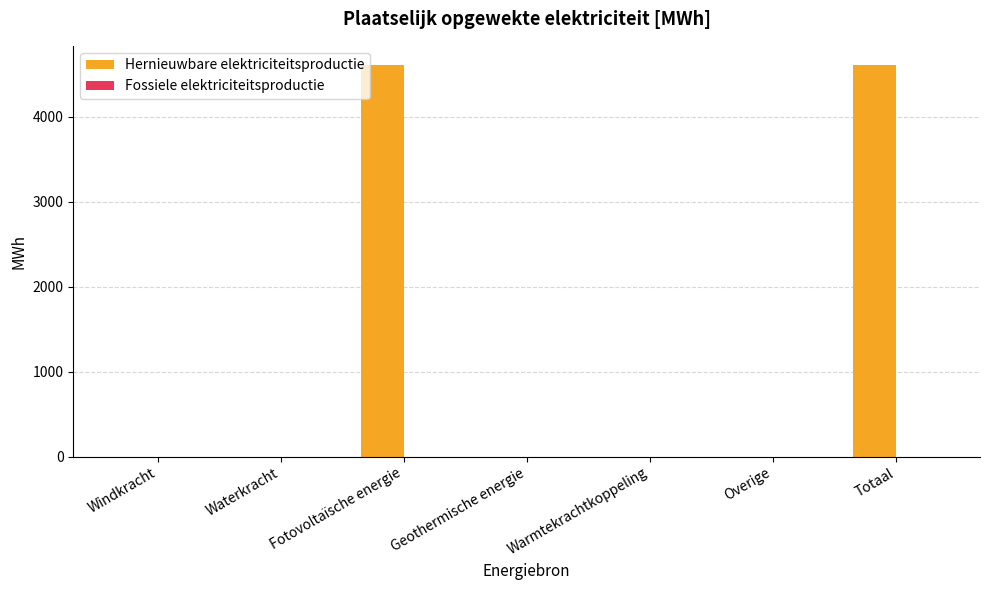

Which has a higher value, Totaal or Windkracht?

Totaal